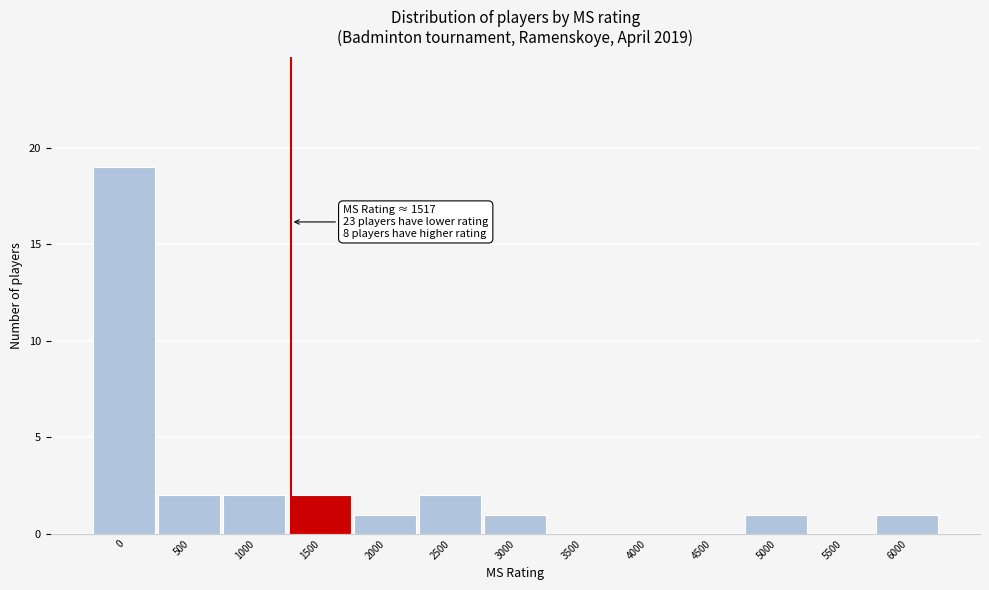

Reading right to left, what are all the values shown in this chart?

6000=1	5500=0	5000=1	4500=0	4000=0	3500=0	3000=1	2500=2	2000=1	1500=2	1000=2	500=2	0=19